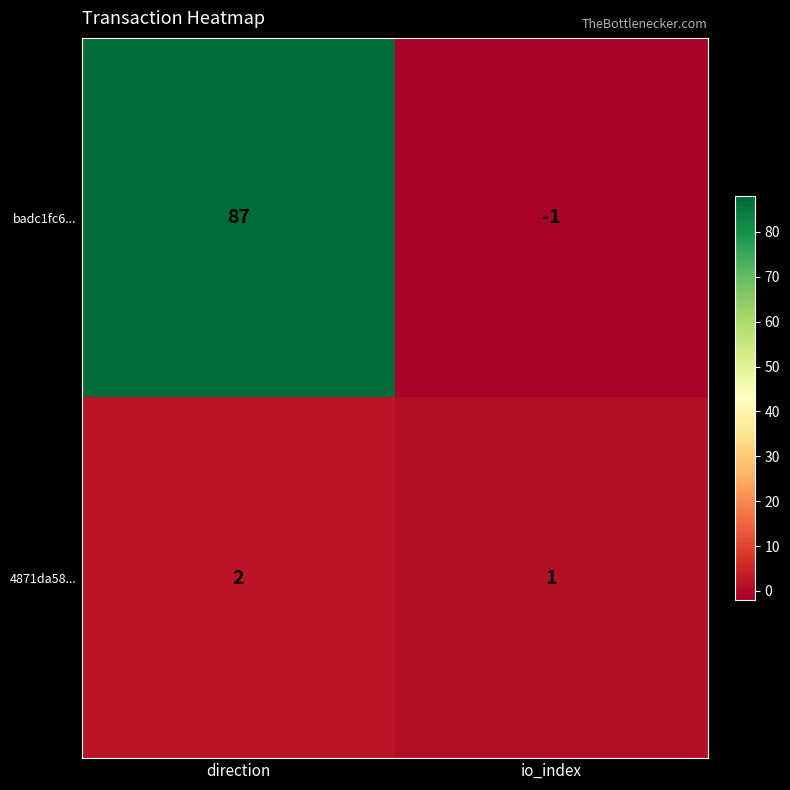

Is it true that badc1fc6... equals -1 at io_index?

True